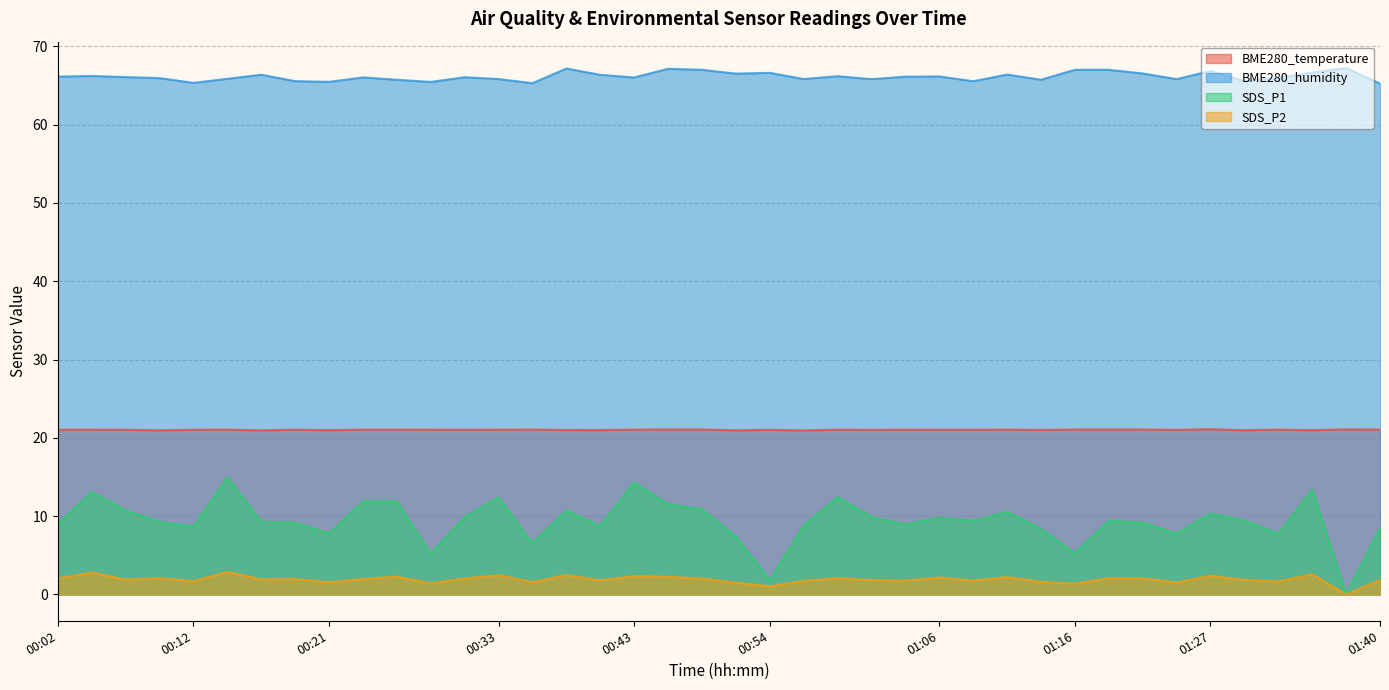

The value of BME280_temperature at 01:32 is 21.1. True or false?

True